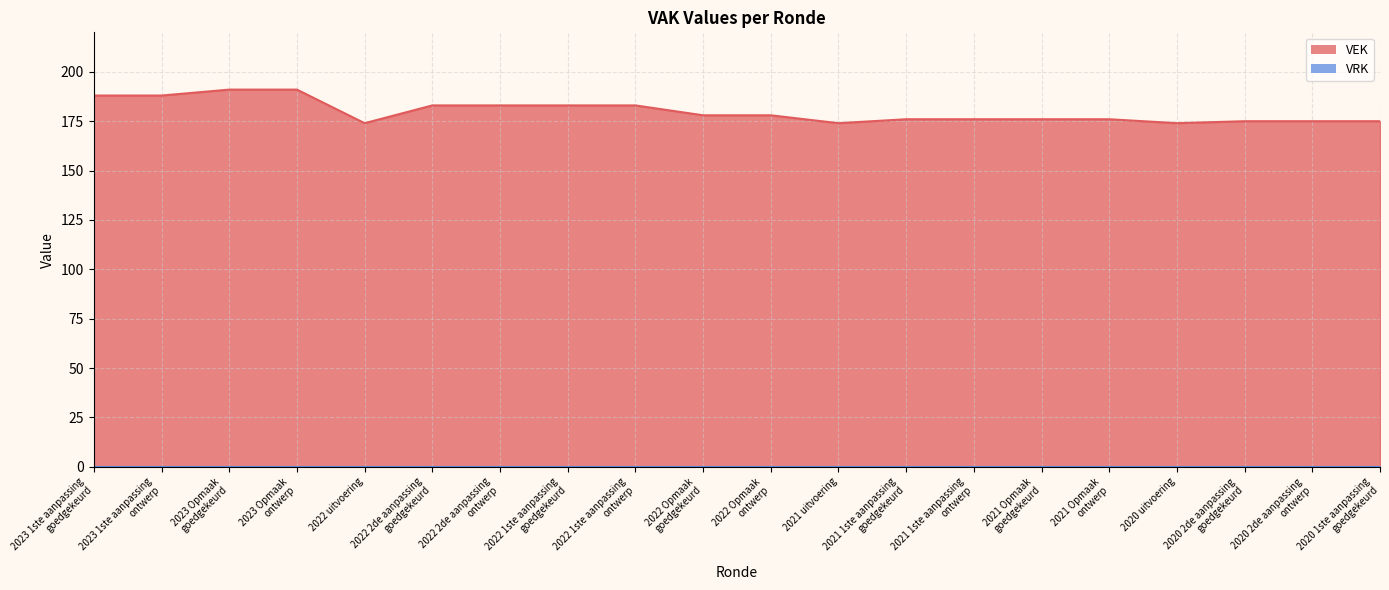

Approximately how many times larger is the value at 2020 uitvoering compared to 2023 1ste aanpassing
ontwerp?

0.9